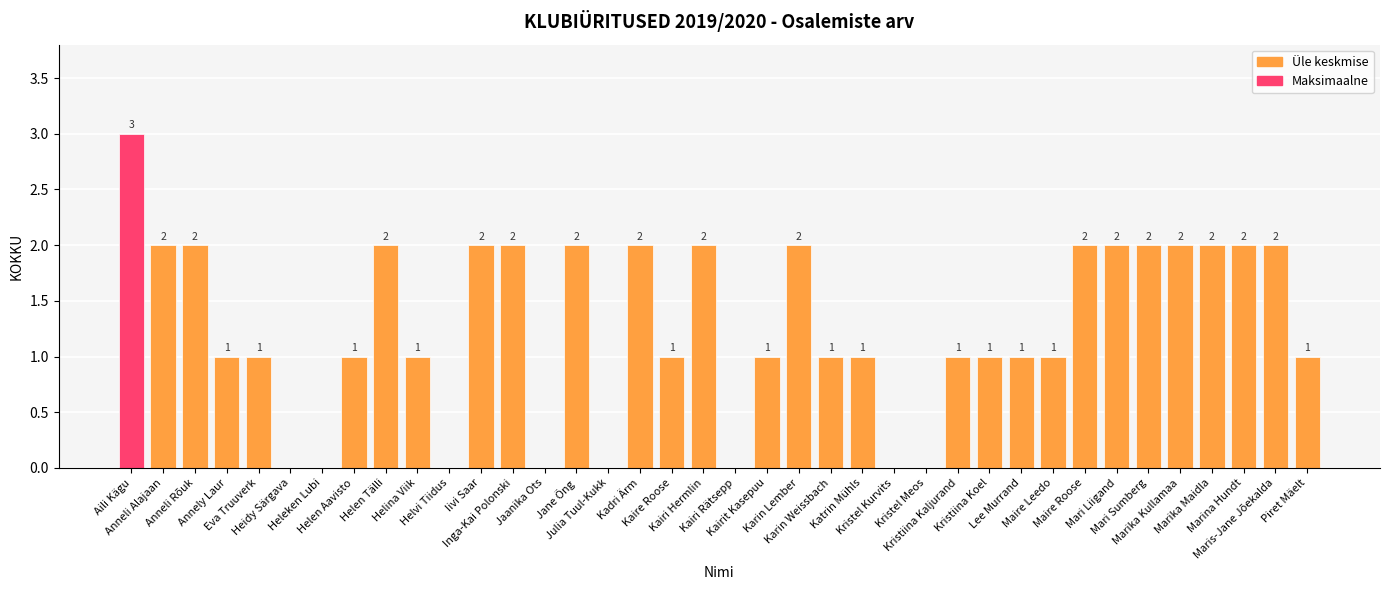

Reading left to right, transcribe all the data shown in this chart.

Aili Kägu=3	Anneli Alajaan=2	Anneli Rõuk=2	Annely Laur=1	Eva Truuverk=1	Heidy Särgava=0	Heleken Lubi=0	Helen Aavisto=1	Helen Tälli=2	Helina Viik=1	Helvi Tiidus=0	Iivi Saar=2	Inga-Kai Polonski=2	Jaanika Ots=0	Jane Õng=2	Julia Tuul-Kukk=0	Kadri Ärm=2	Kaire Roose=1	Kairi Hermlin=2	Kairi Rätsepp=0	Kairit Kasepuu=1	Karin Lember=2	Karin Weissbach=1	Katrin Mühls=1	Kristel Kurvits=0	Kristel Meos=0	Kristiina Kaljurand=1	Kristiina Koel=1	Lee Murrand=1	Maire Leedo=1	Maire Roose=2	Mari Liigand=2	Mari Sumberg=2	Marika Kullamaa=2	Marika Maidla=2	Marina Hundt=2	Maris-Jane Jõekalda=2	Piret Mäelt=1